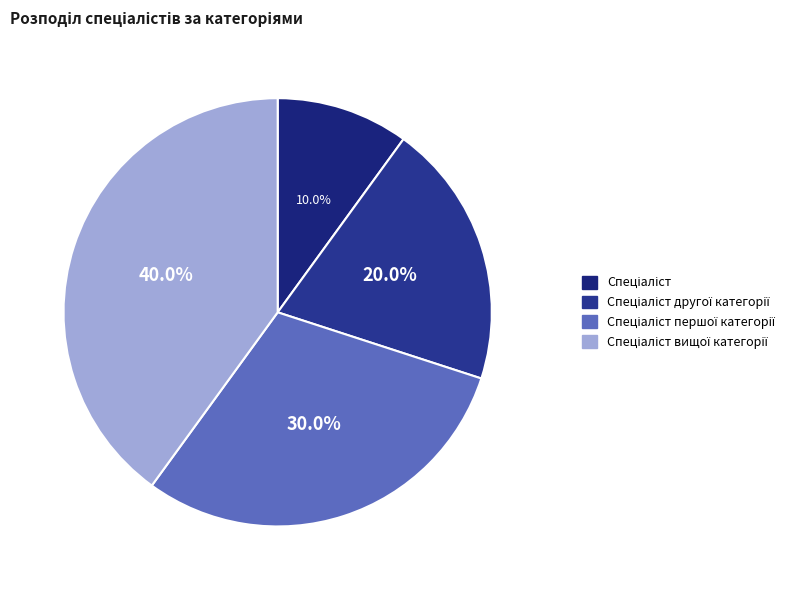

To the nearest percent, what is the difference between the largest and smallest slice percentages?

30%